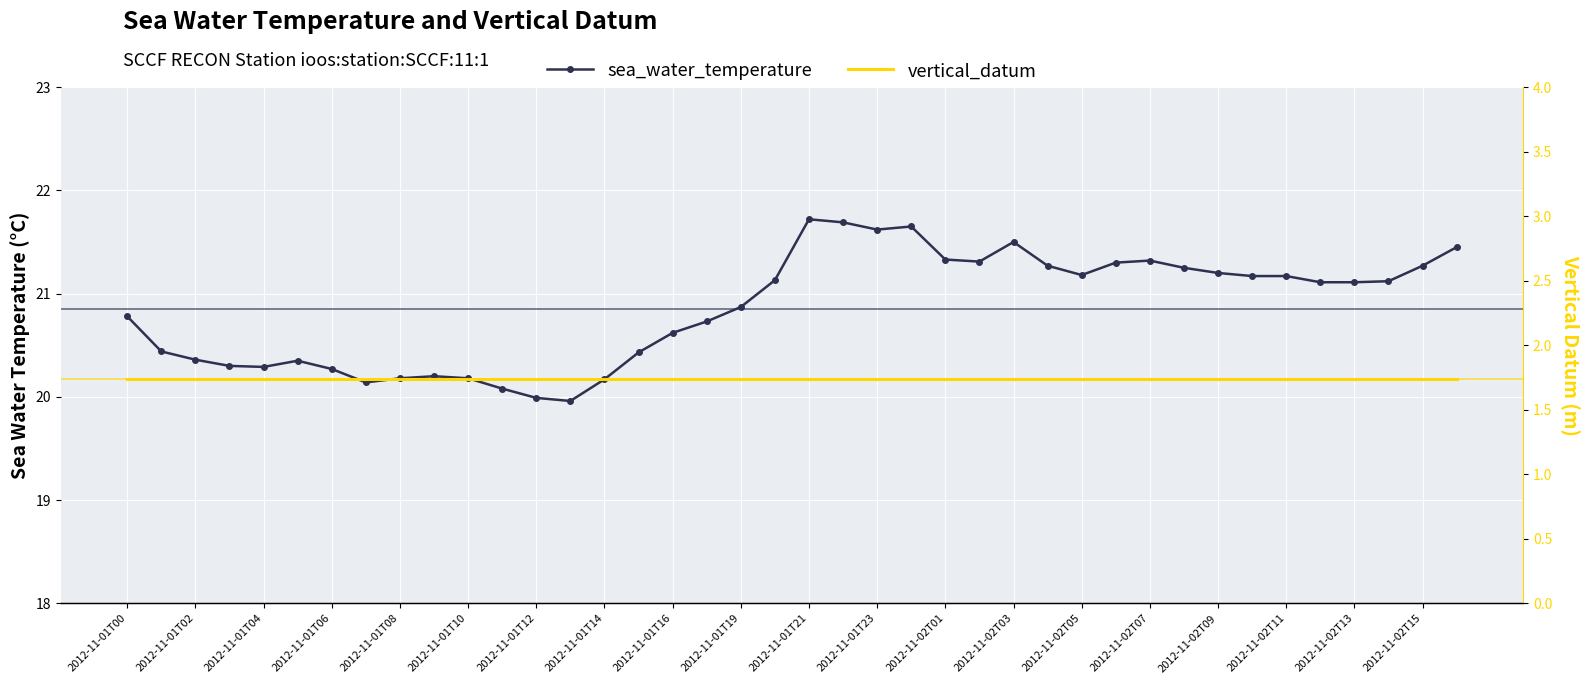

What is the sum of the vertical_datum values at 2012-11-02T13 and 2012-11-01T06?

3.5